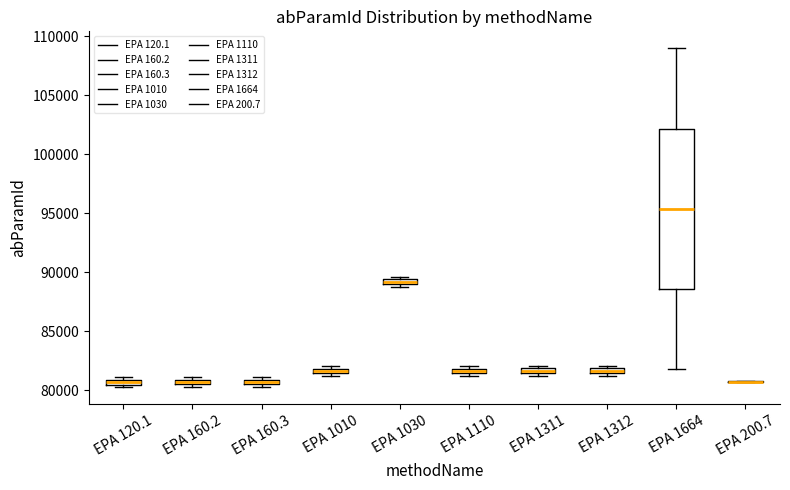

Which box is the tallest, from its lower edge to its upper edge?

EPA 1664